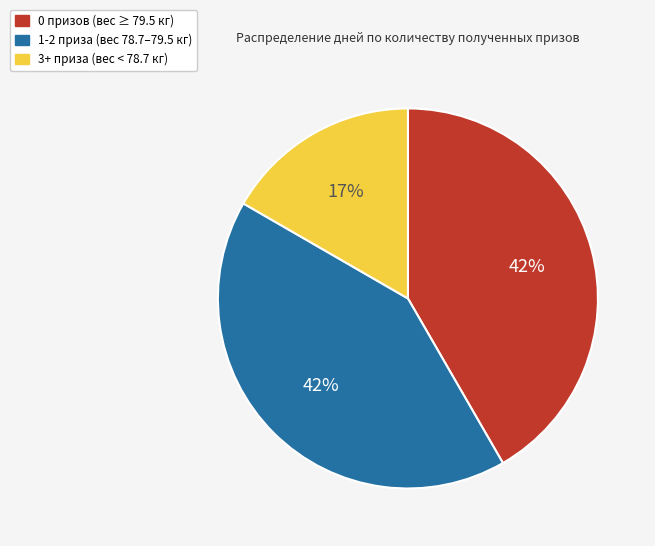

How many slices are in this pie chart?

3